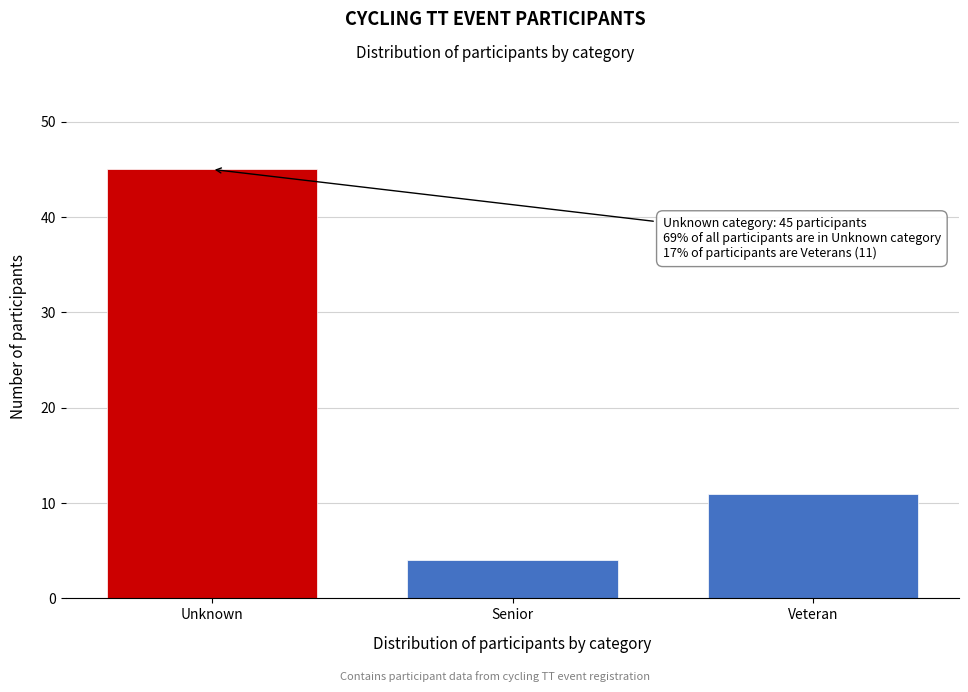

Reading left to right, extract all data points from this chart.

45	4	11